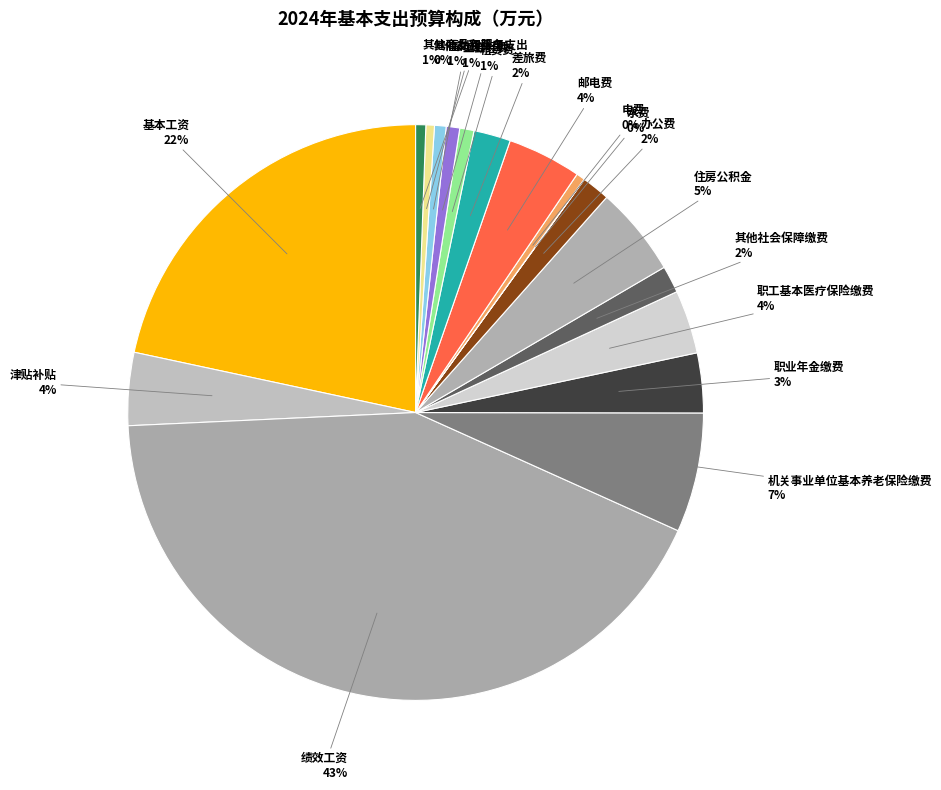

To the nearest percent, what is the combined percentage of 差旅费 and 办公费?

4%